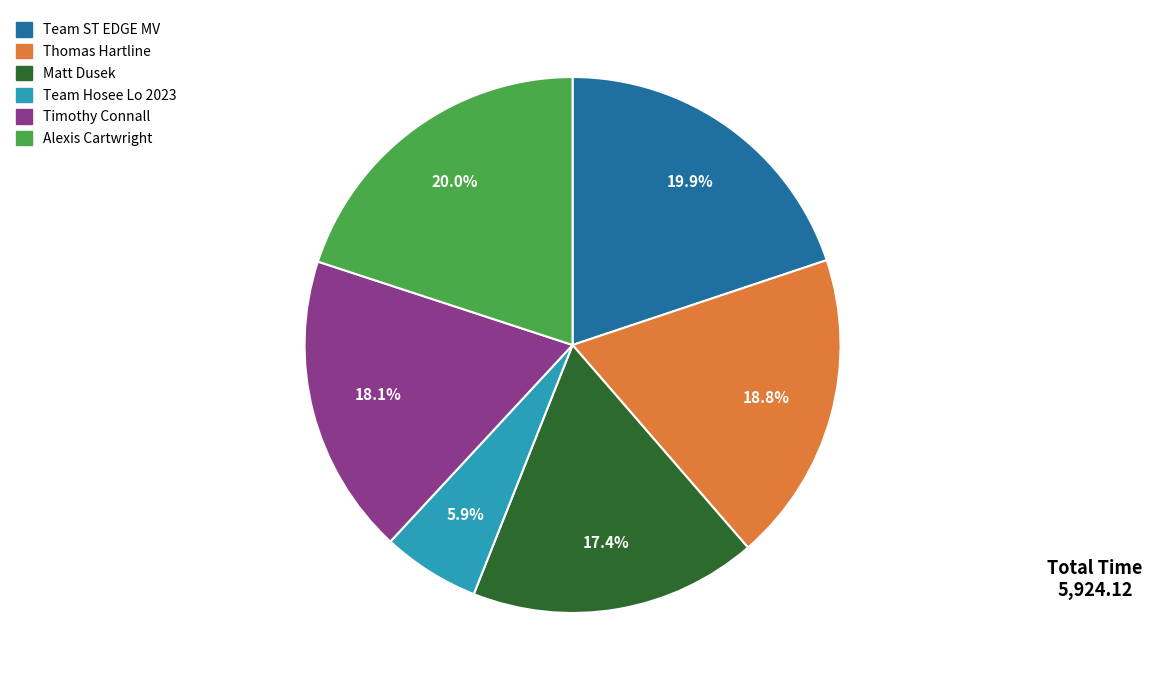

Do Alexis Cartwright and Team Hosee Lo 2023 together represent more than half of the pie?

No